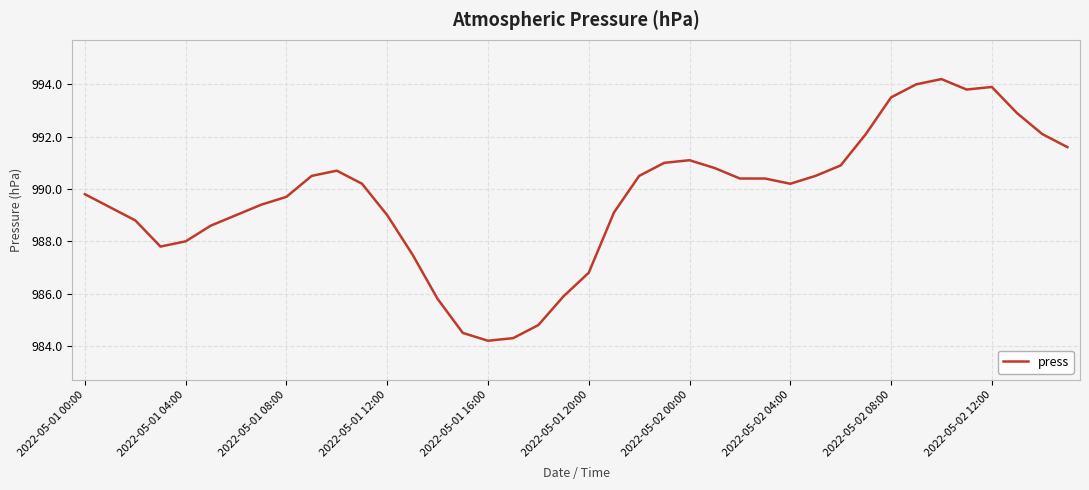

What is the minimum value shown in the chart?

984.2